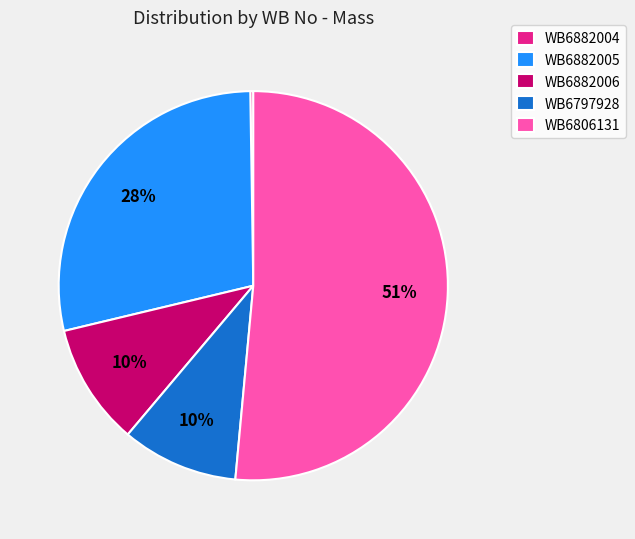

Is it true that WB6806131 is 51% of the pie?

True